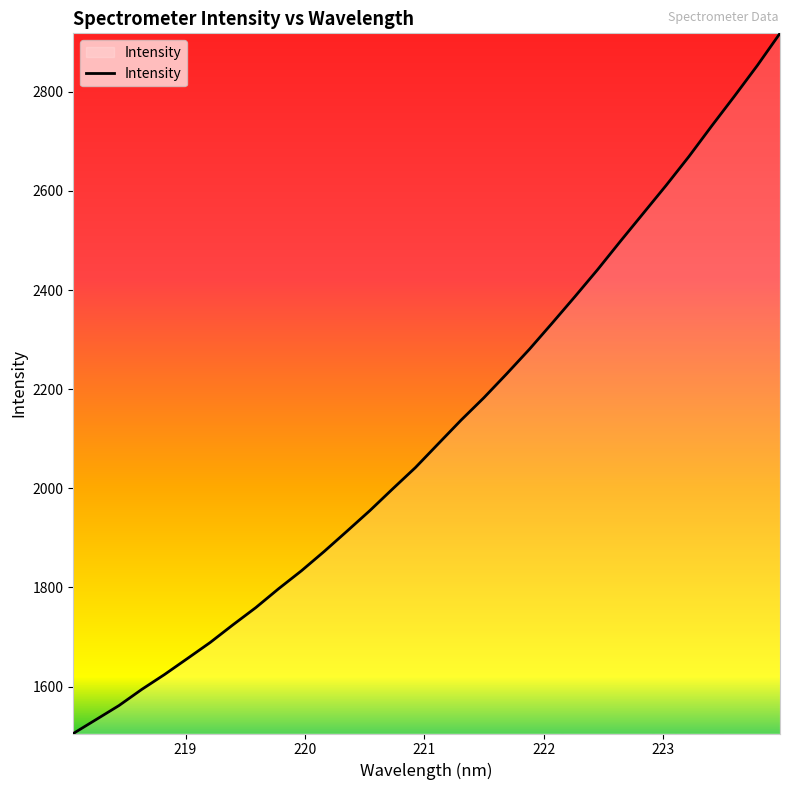

Reading left to right, extract all data points from this chart.

1505.2	1533.3	1561.5	1594.2	1624.3	1656.5	1688.9	1724.6	1759.3	1797.4	1833.6	1872.7	1913.6	1955.0	1998.9	2042.0	2089.8	2137.5	2182.7	2231.0	2280.7	2333.4	2387.0	2441.7	2499.0	2555.1	2611.3	2669.5	2731.2	2791.3	2852.9	2918.1